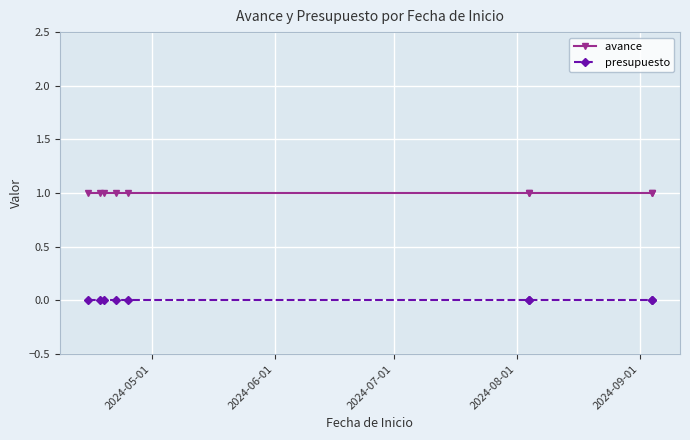

Is the value of avance  at 7 greater than the value of presupuesto at 6?

Yes